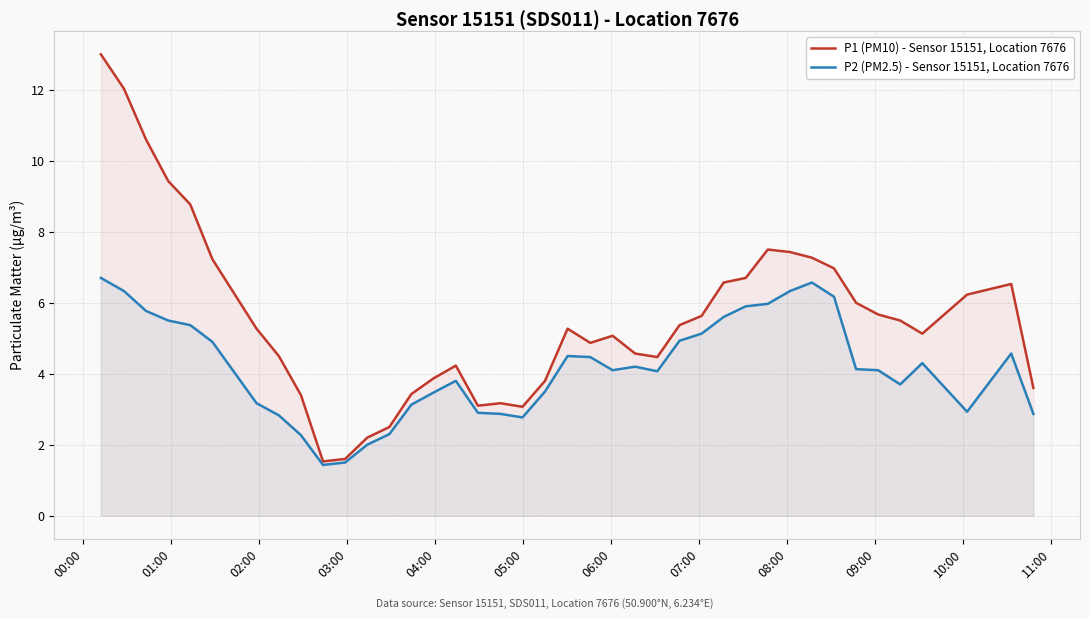

How many values in the P2 (PM2.5) - Sensor 15151, Location 7676 series exceed 4?

23